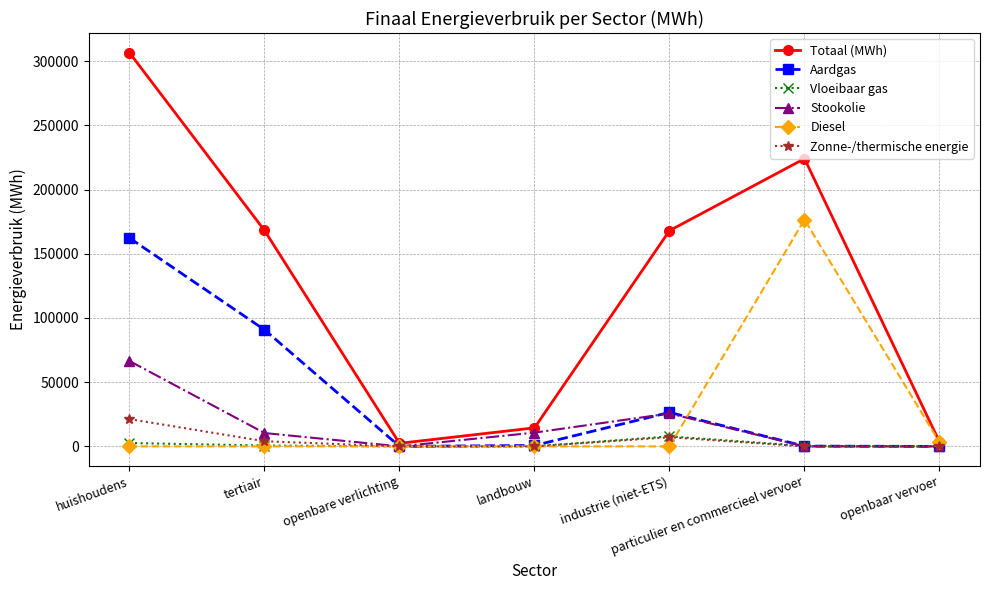

Does the chart display data point markers on the line(s)?

Yes